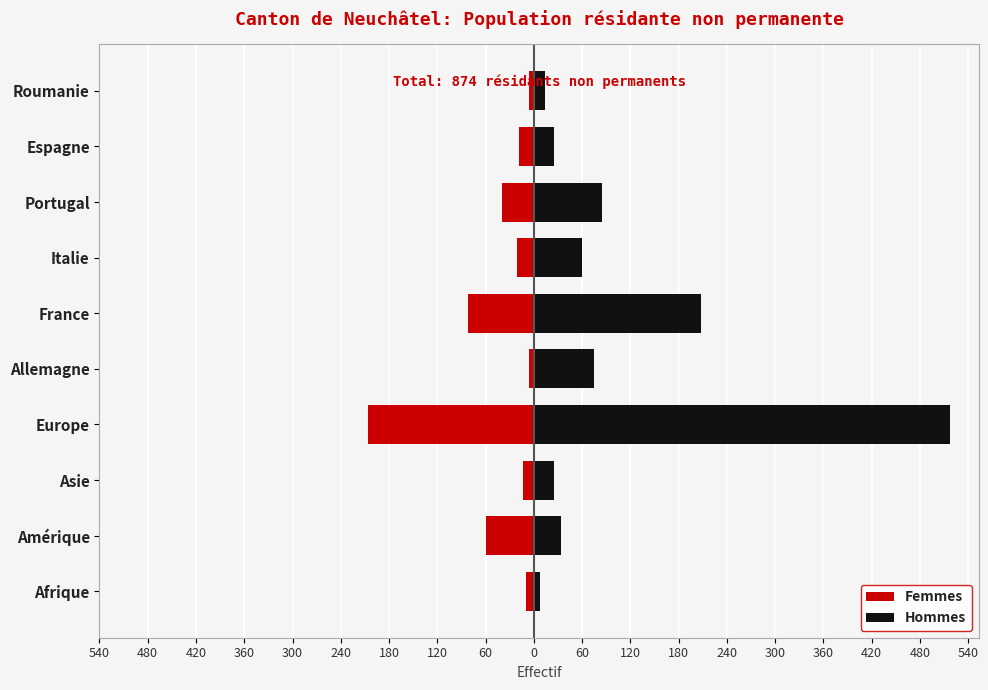

True or false: Hommes has a value of 14 at Roumanie.

True